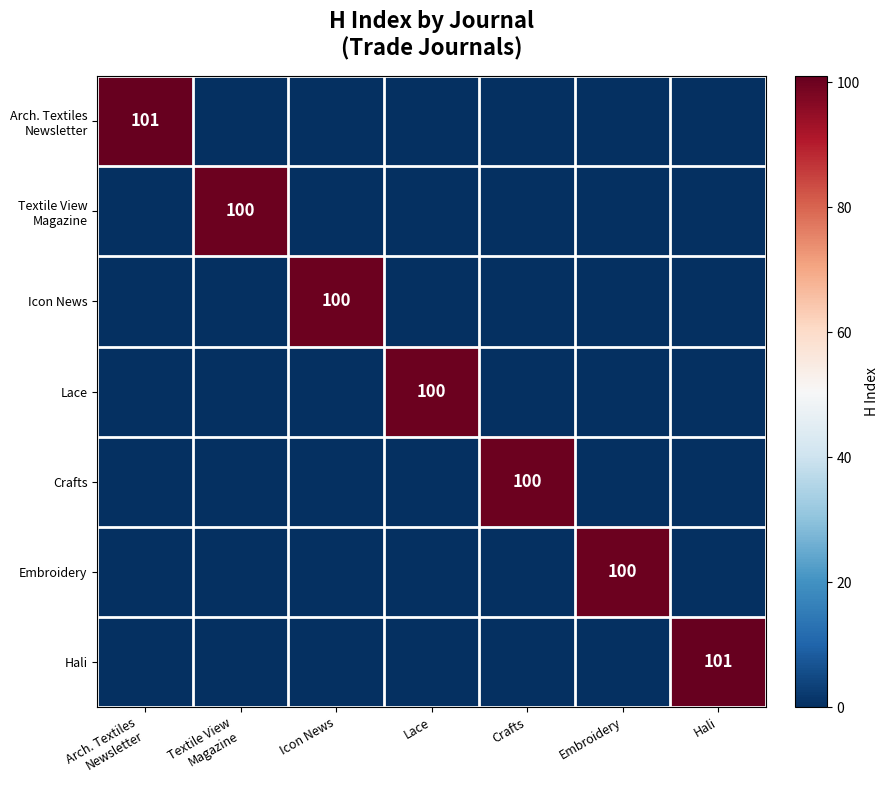

At which category is the sum across all series the highest?

Arch. Textiles
Newsletter